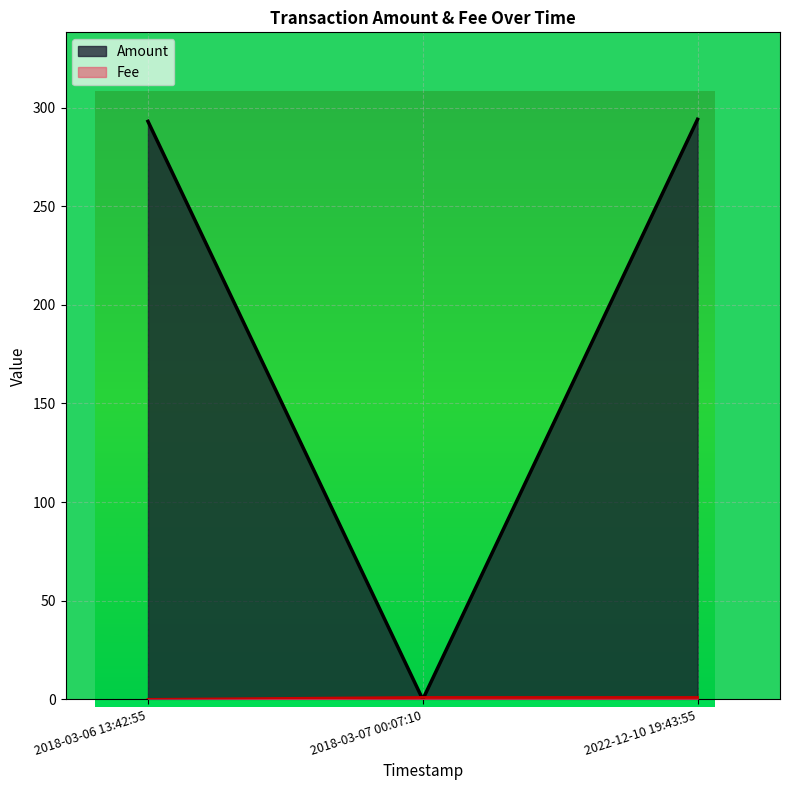

The Amount series shows 140.3 at 2018-03-06 13:42:55. True or false?

False